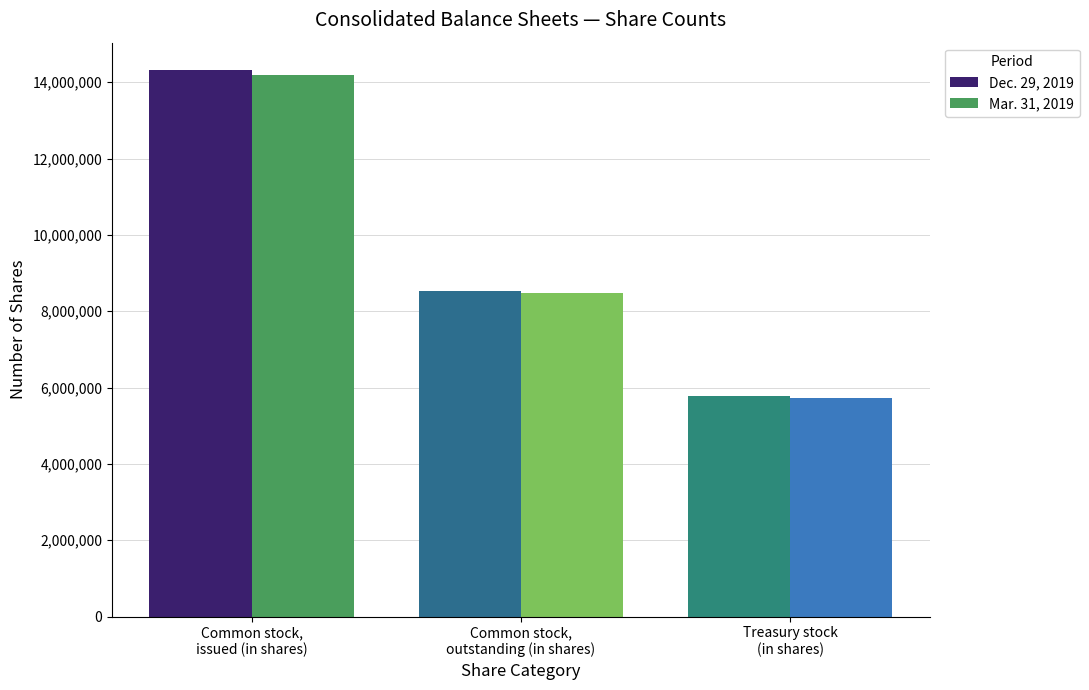

Where is Mar. 31, 2019 nearest to the value 9955762?

Common stock,
outstanding (in shares)